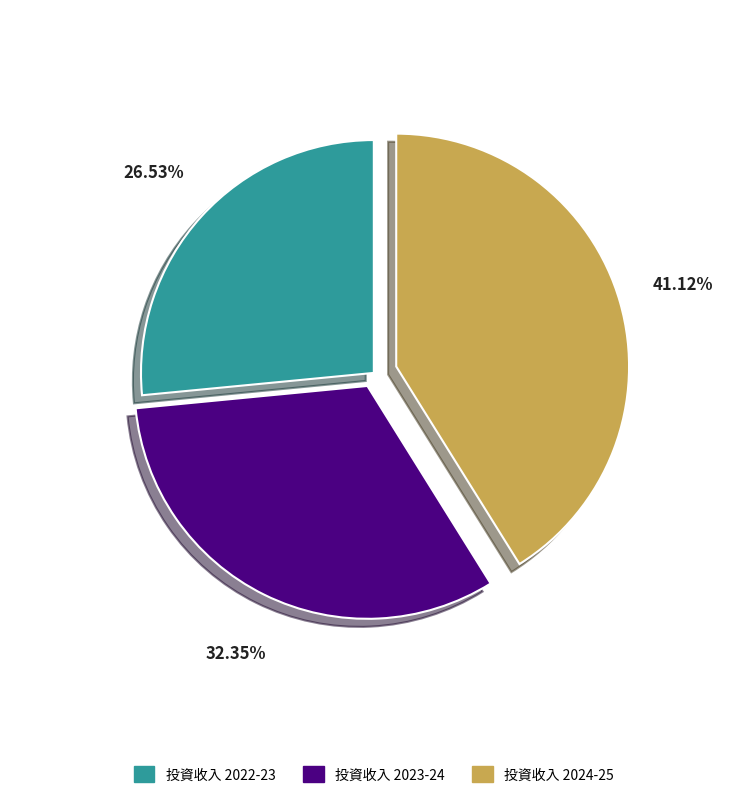

Is there a majority slice in this chart?

No